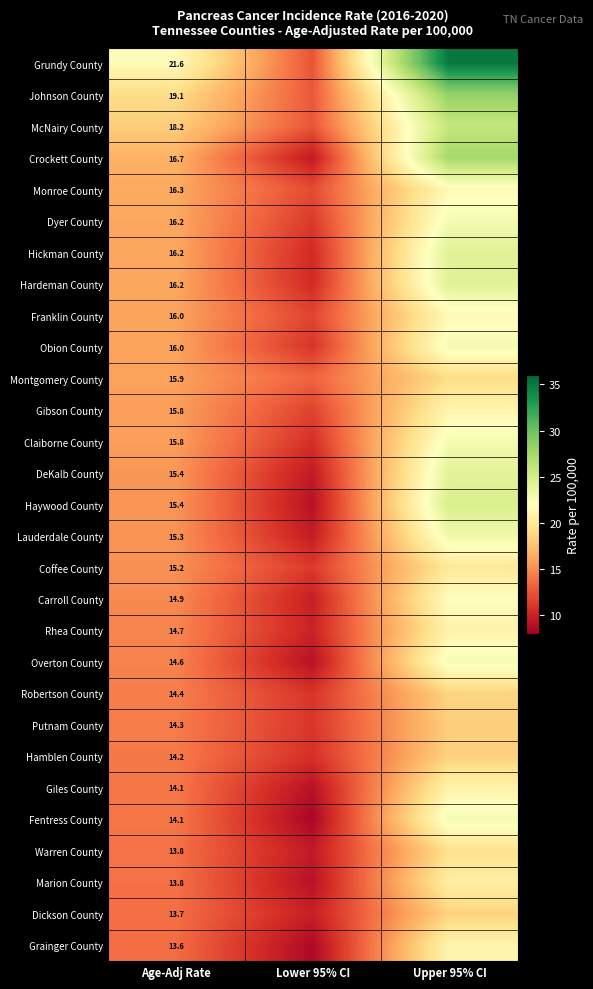

Is it true that Overton County equals 14.6 at Age-Adj Rate?

True